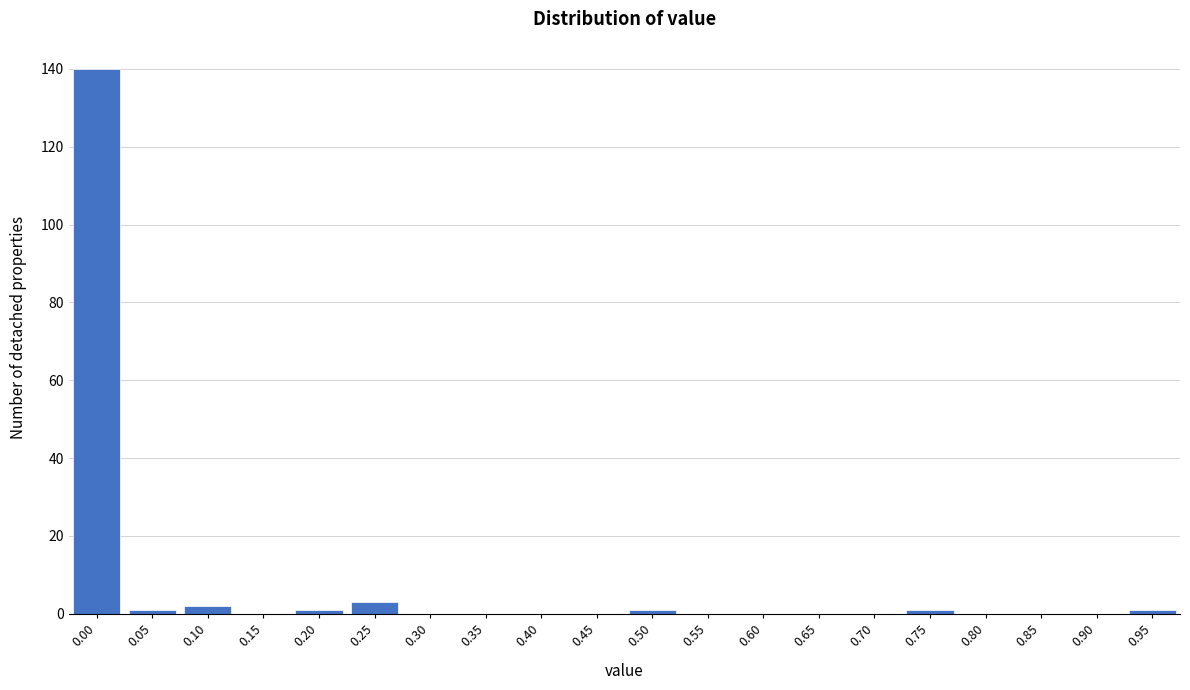

Reading left to right, extract all data points from this chart.

0.00=140	0.05=1	0.10=2	0.15=0	0.20=1	0.25=3	0.30=0	0.35=0	0.40=0	0.45=0	0.50=1	0.55=0	0.60=0	0.65=0	0.70=0	0.75=1	0.80=0	0.85=0	0.90=0	0.95=1